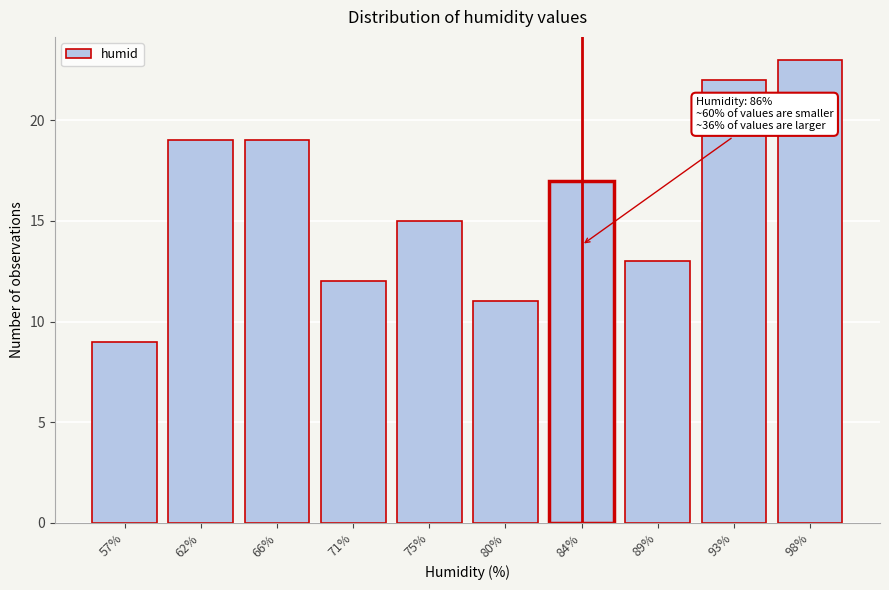

Reading left to right, extract all data points from this chart.

57%=9	62%=19	66%=19	71%=12	75%=15	80%=11	84%=17	89%=13	93%=22	98%=23